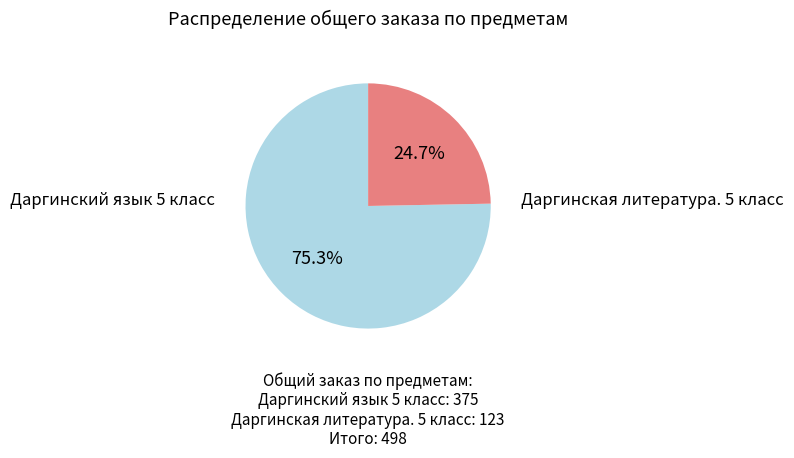

Does any single category account for the majority?

Yes